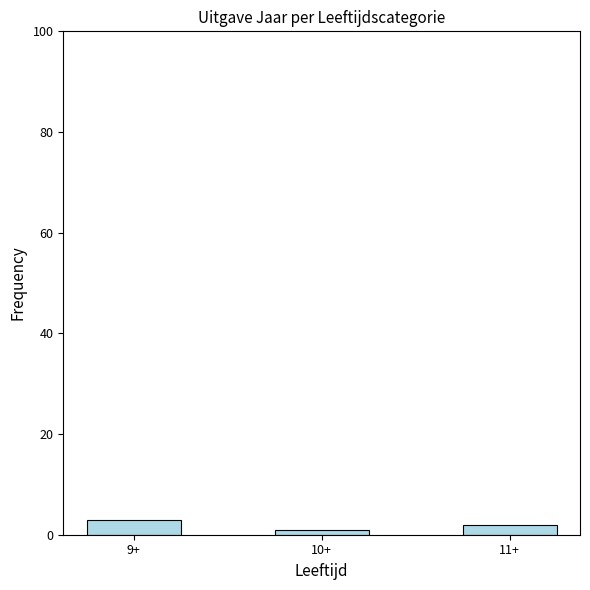

What position from the left is 11+?

3